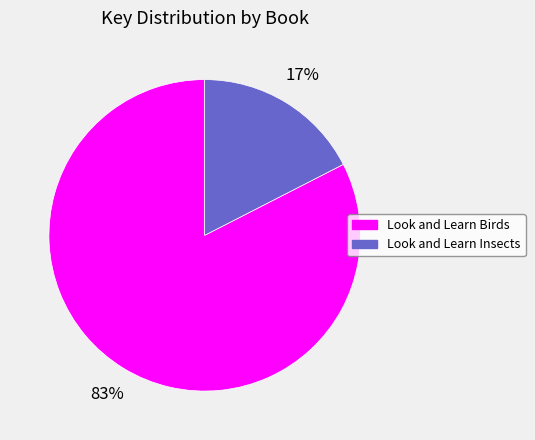

To the nearest percent, what is the combined percentage of Look and Learn Insects and Look and Learn Birds?

100%